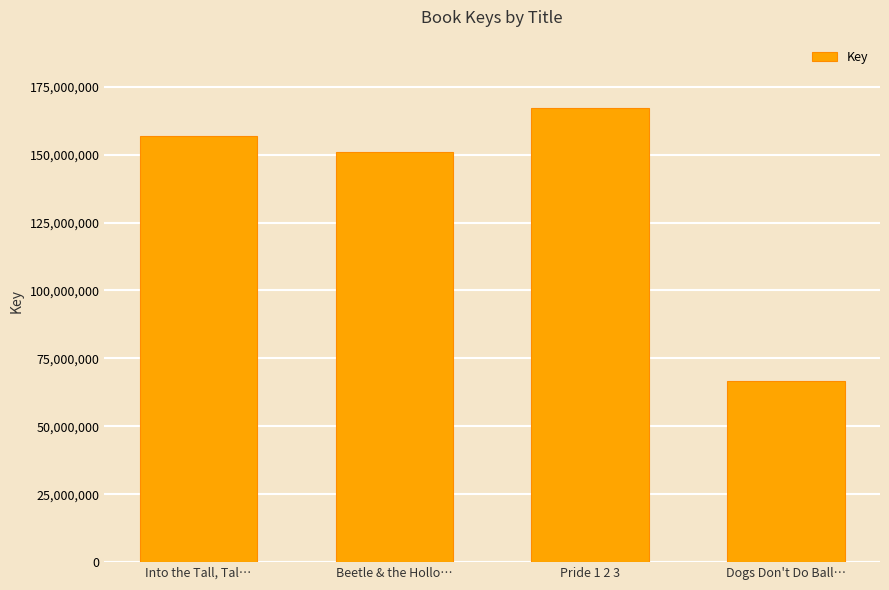

What is the difference between the maximum and minimum values?

100395954